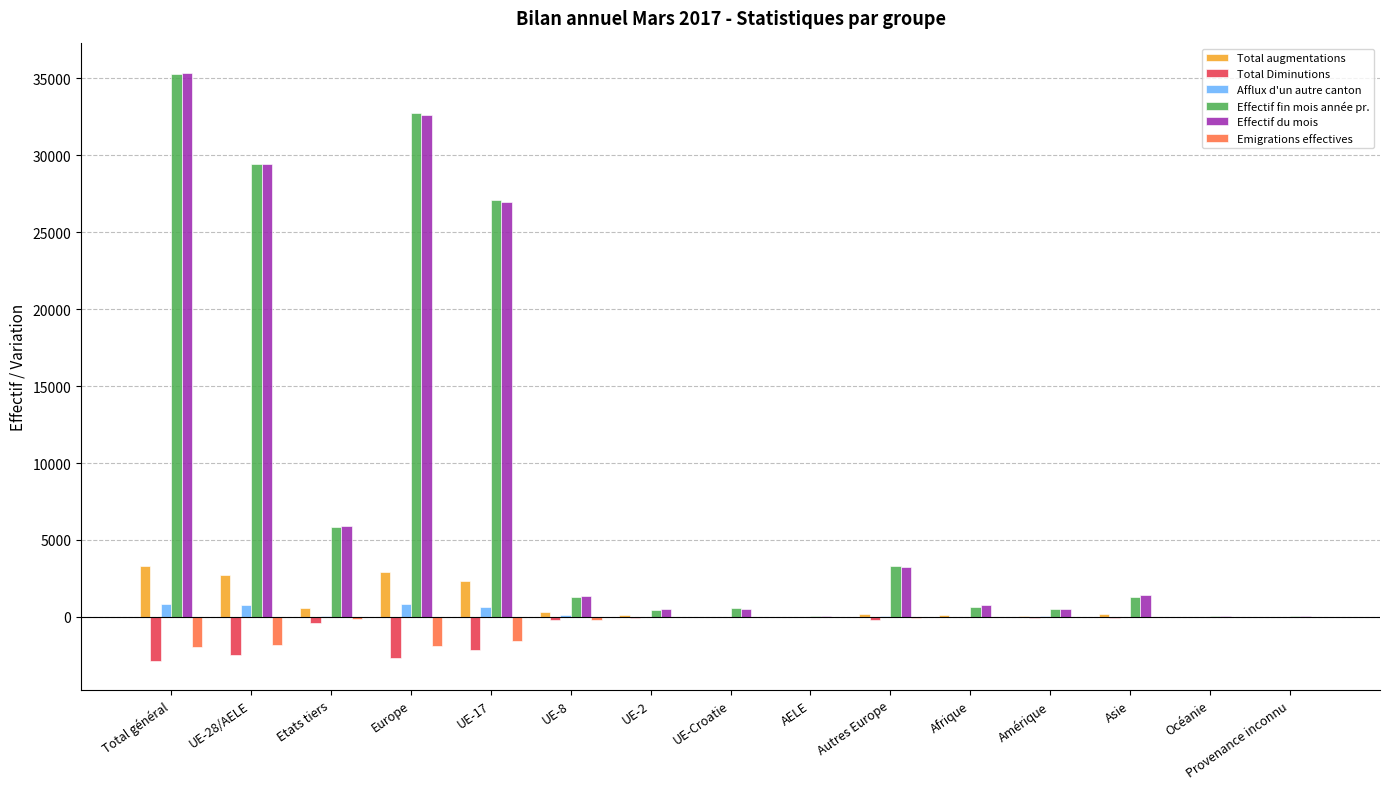

How many groups of bars are there?

15